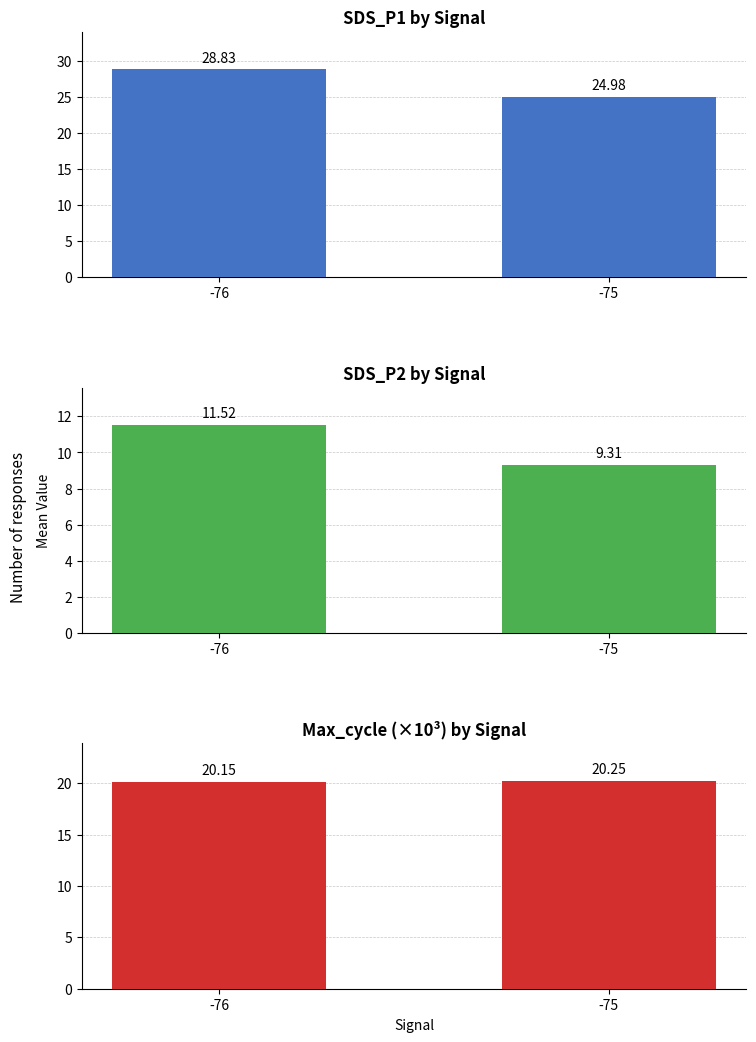

At which label does SDS_P1 by Signal first exceed 28?

-76